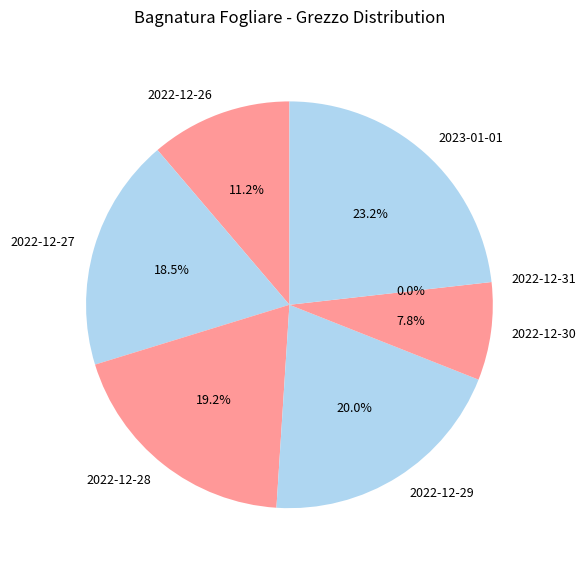

Is 2022-12-26 the majority of the pie?

No